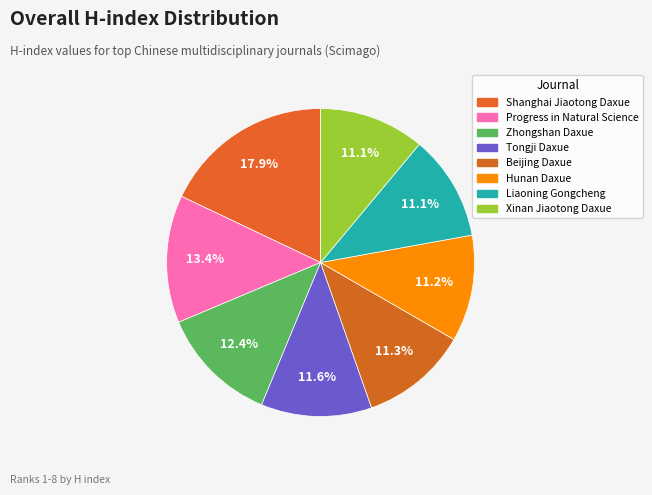

What portion of the pie excludes Progress in Natural Science?

86.6%